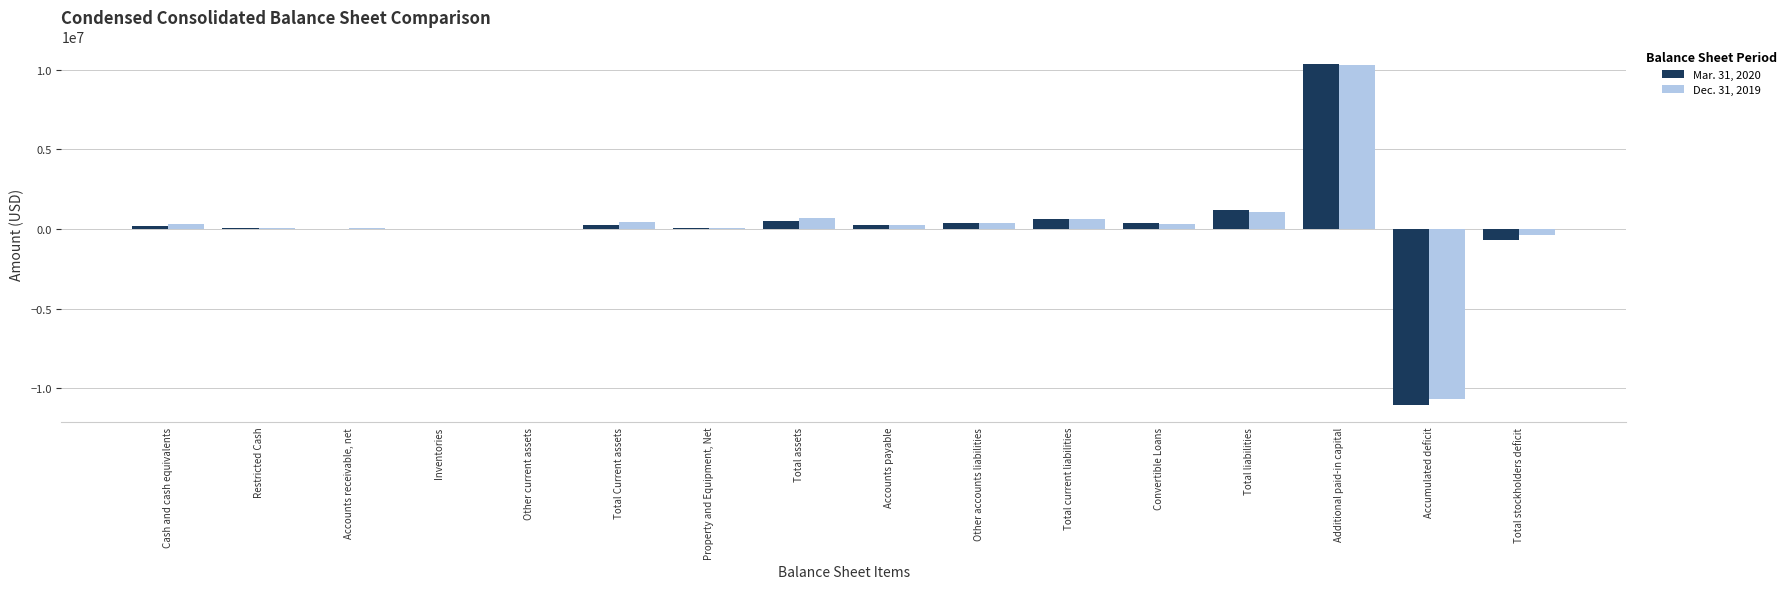

At which category is the sum across all series the highest?

Additional paid-in capital